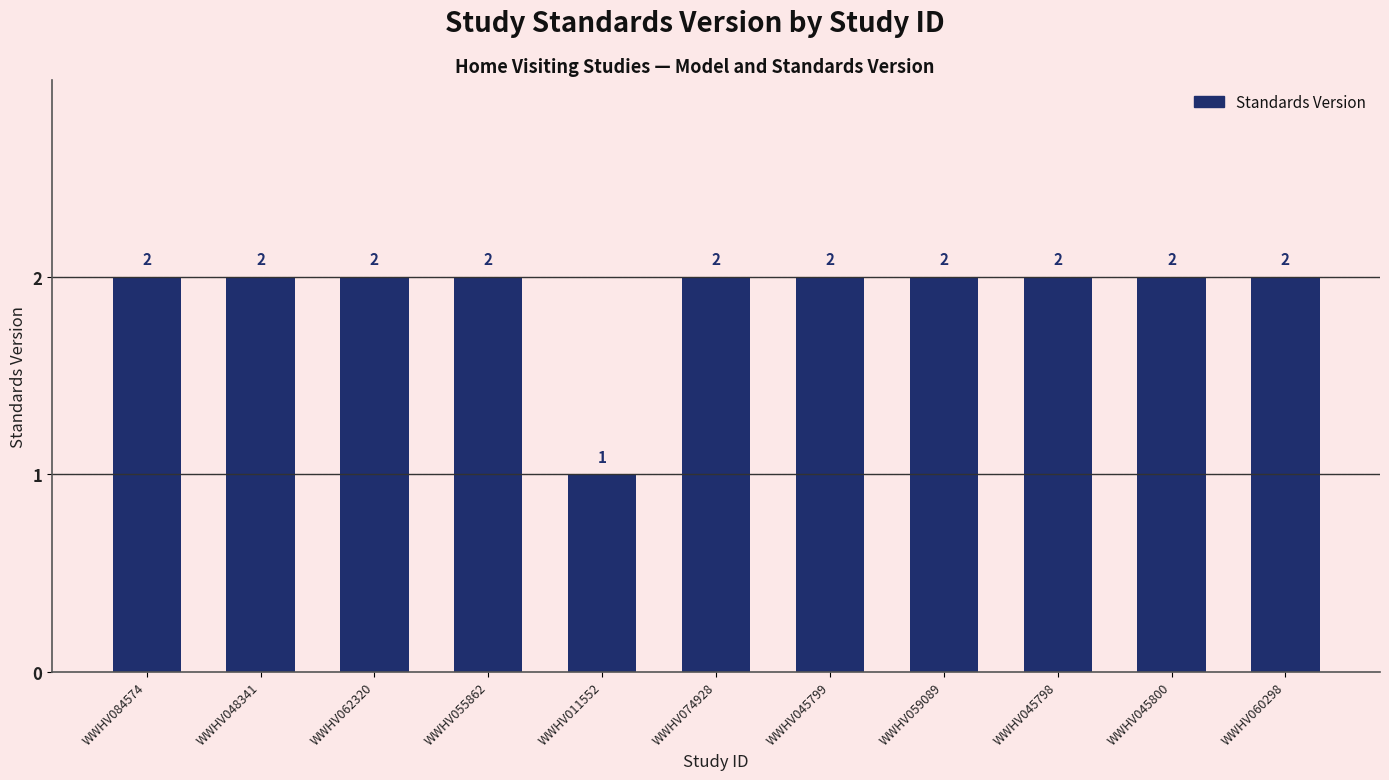

Count the values in the range 2 to 3.

10